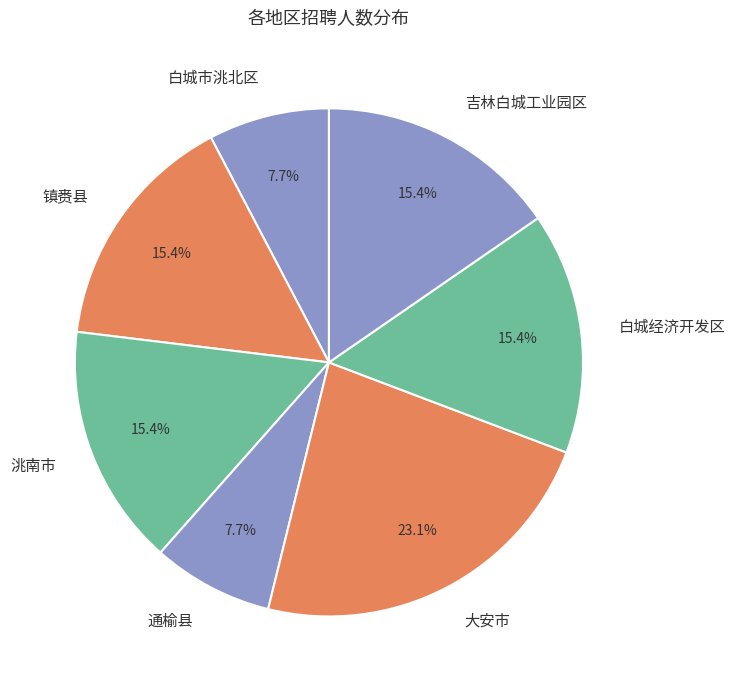

To the nearest percent, what is the difference between the largest and smallest slice percentages?

15%